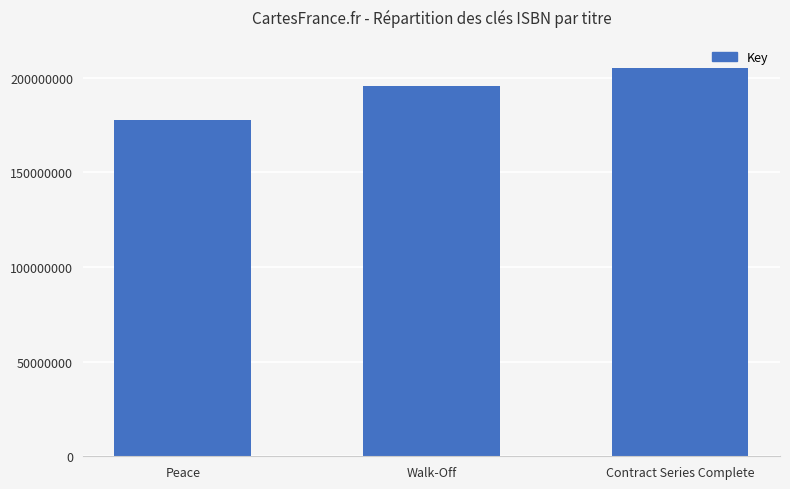

Count the values in the range 177747105 to 205068515.

3